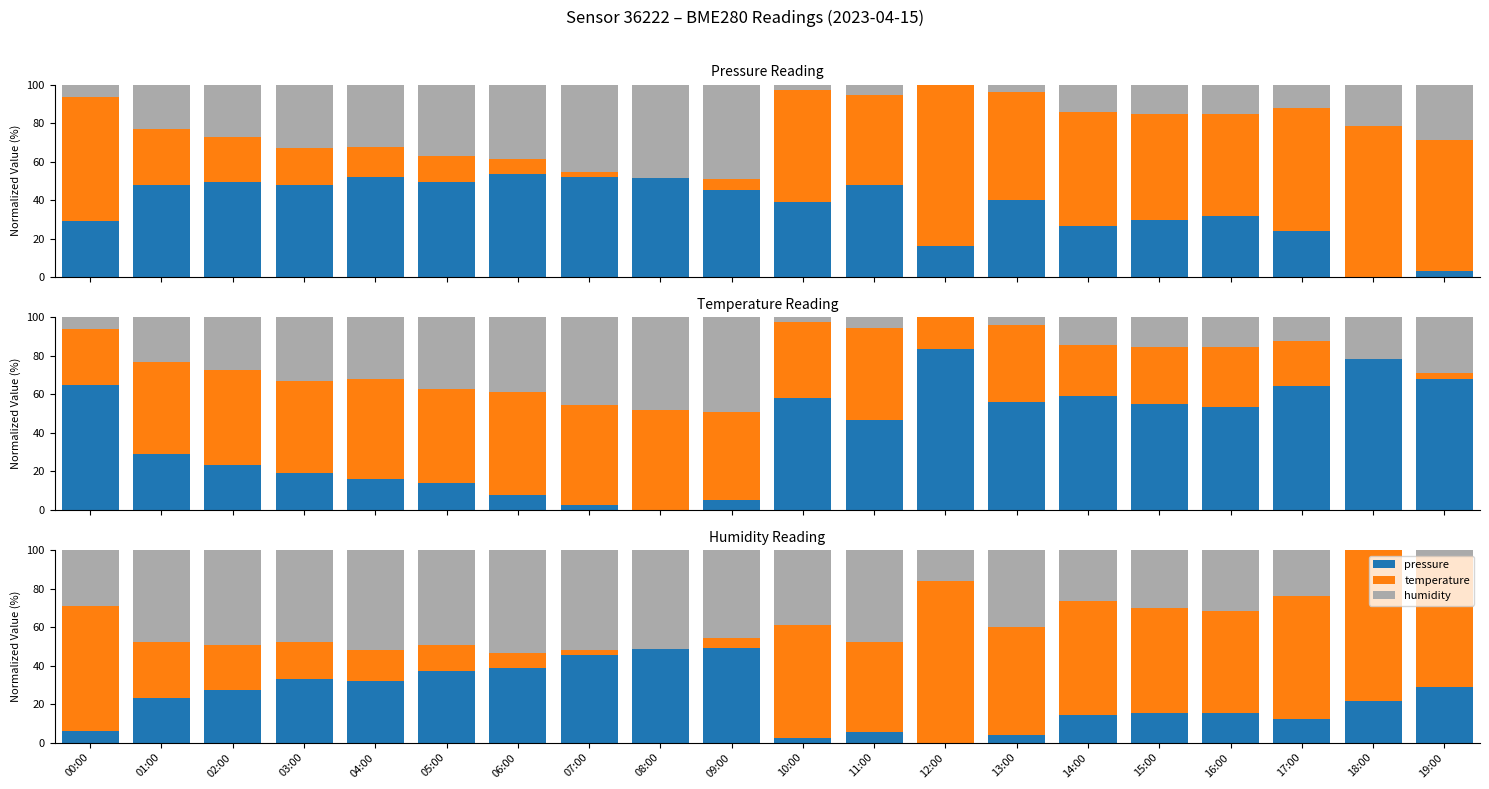

What is the label of the 4th bar from the left?

03:00